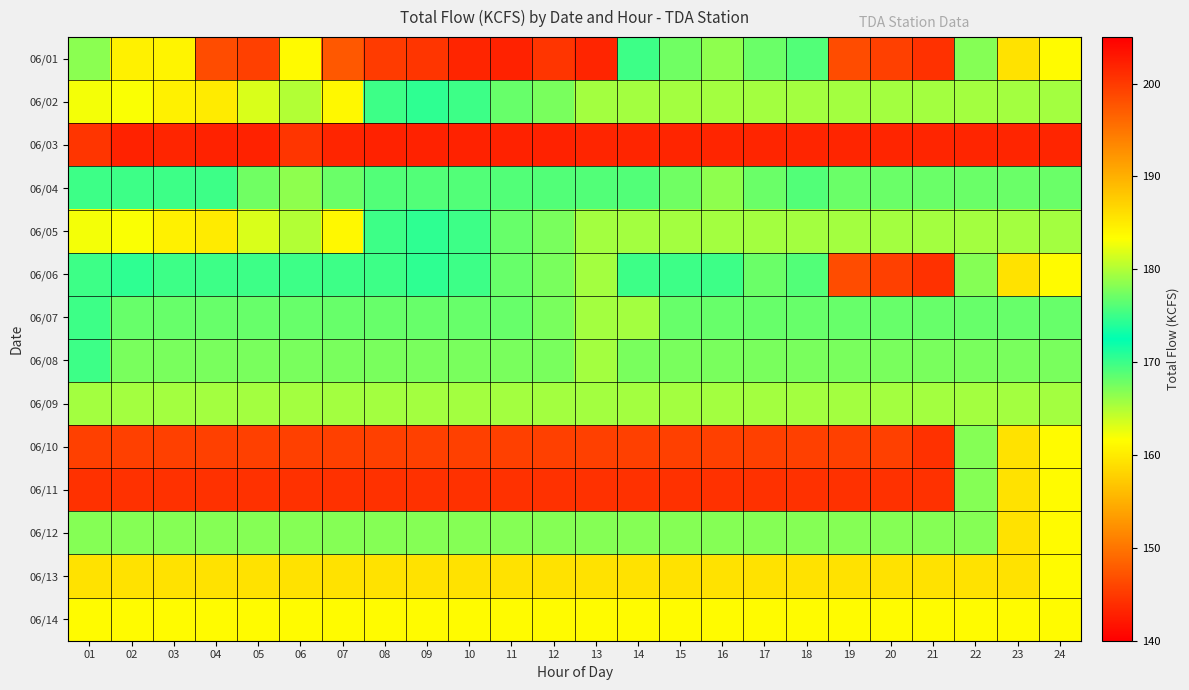

What is the total value across all series at 10?

2420.5